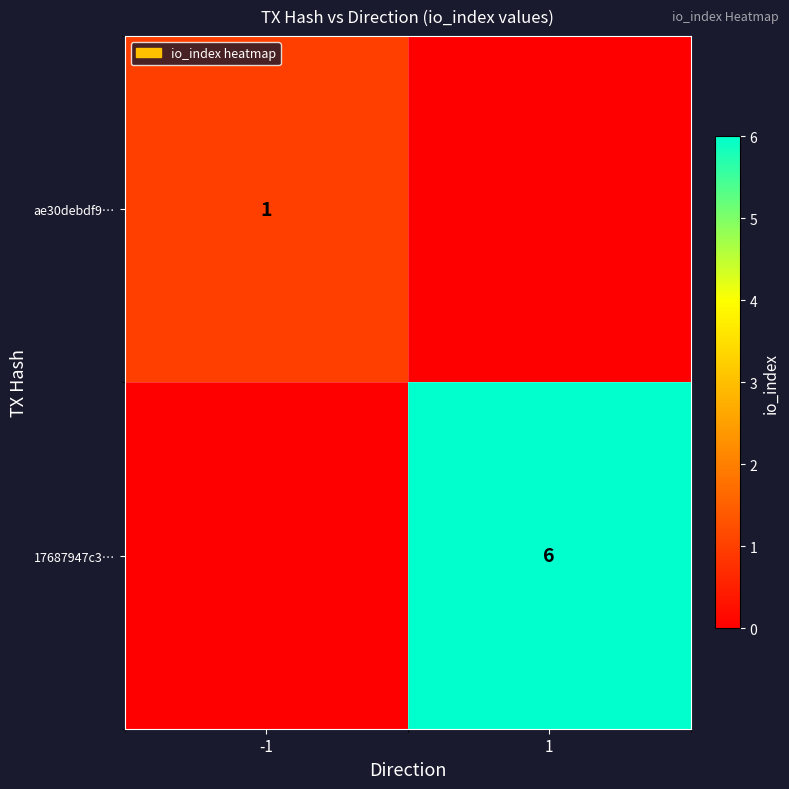

The 17687947c3… series shows 10 at 1. True or false?

False